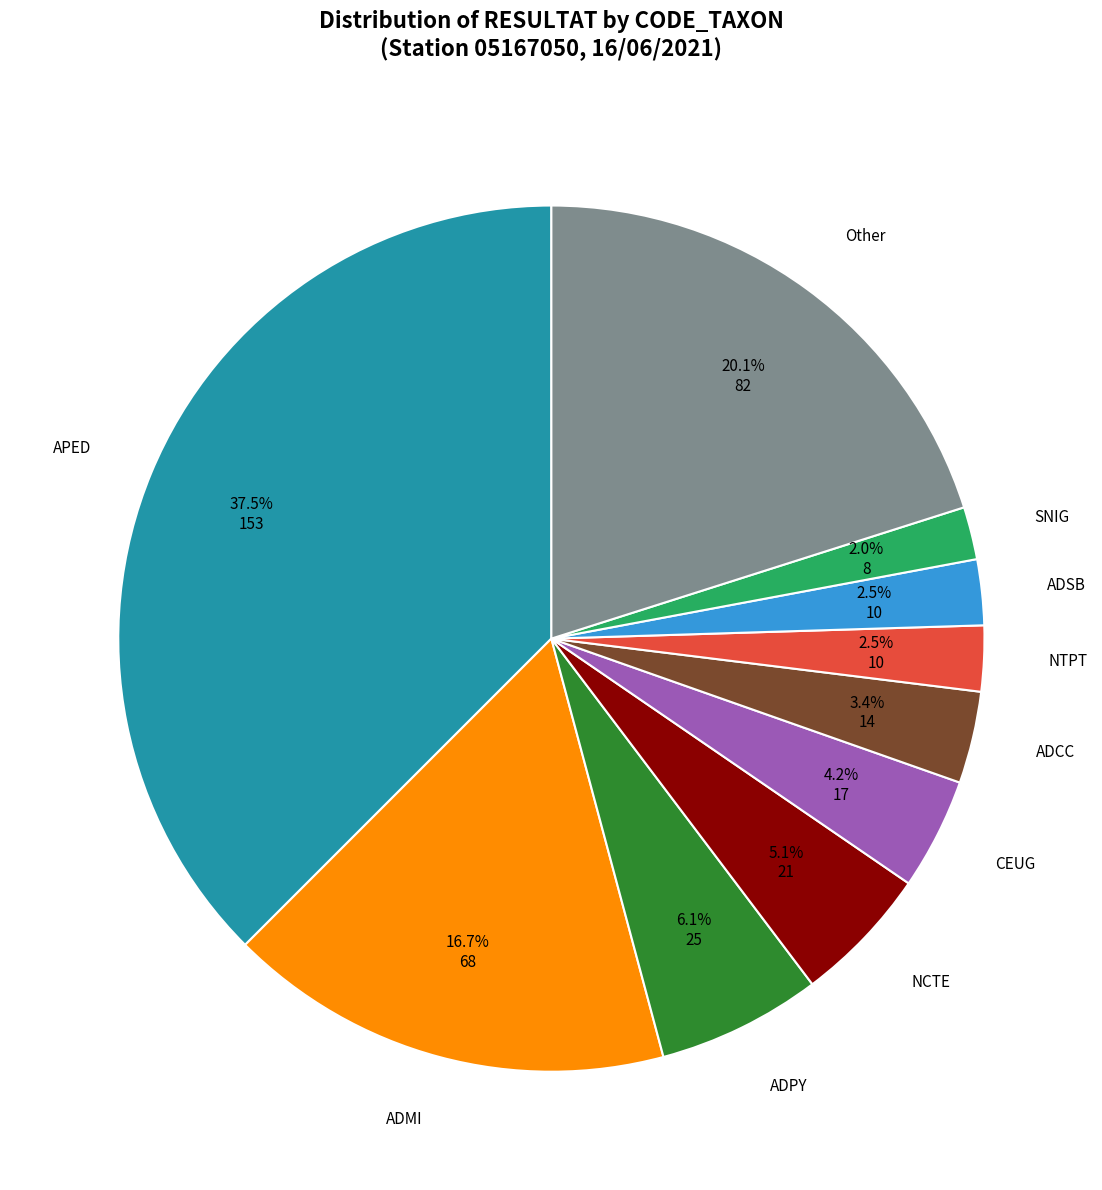

Does any single category account for the majority?

No